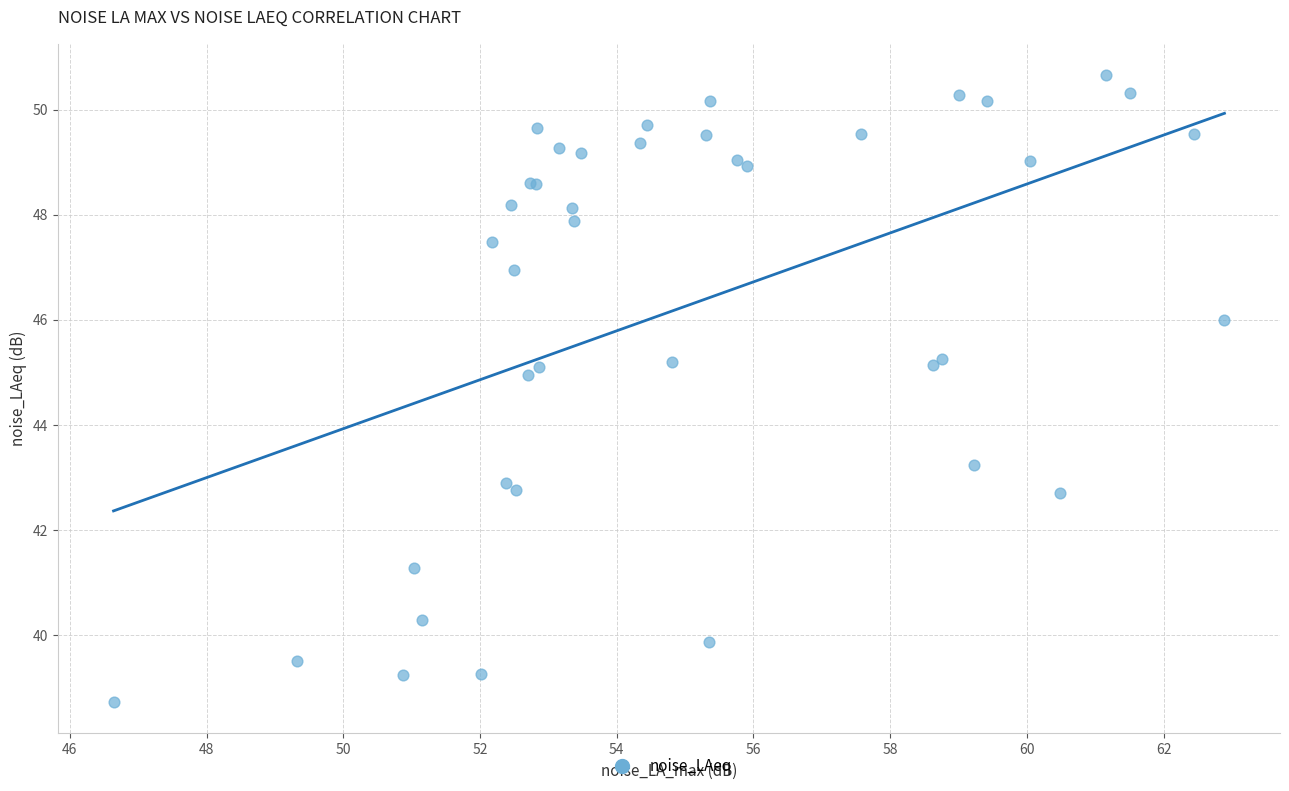

What Y value in the scatter plot is closest to 44?

43.2